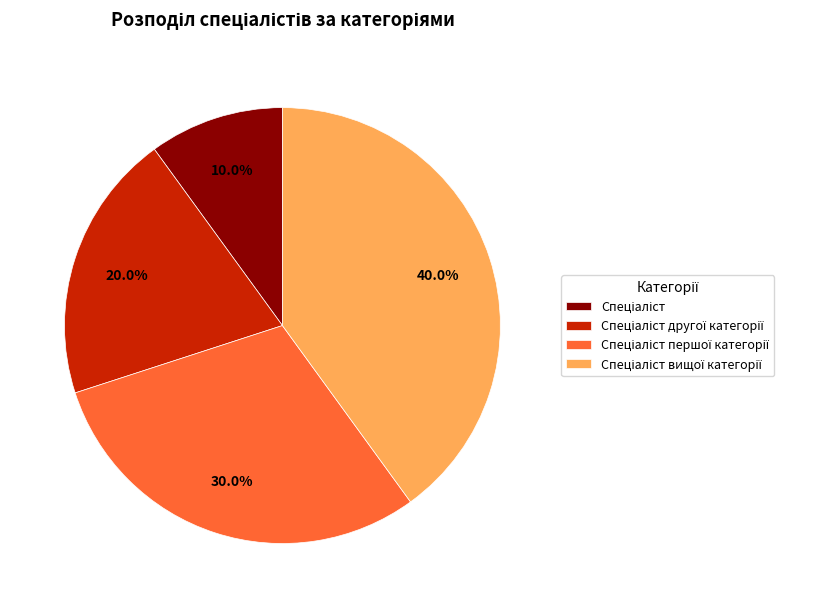

To the nearest percent, what is the average slice percentage?

25%